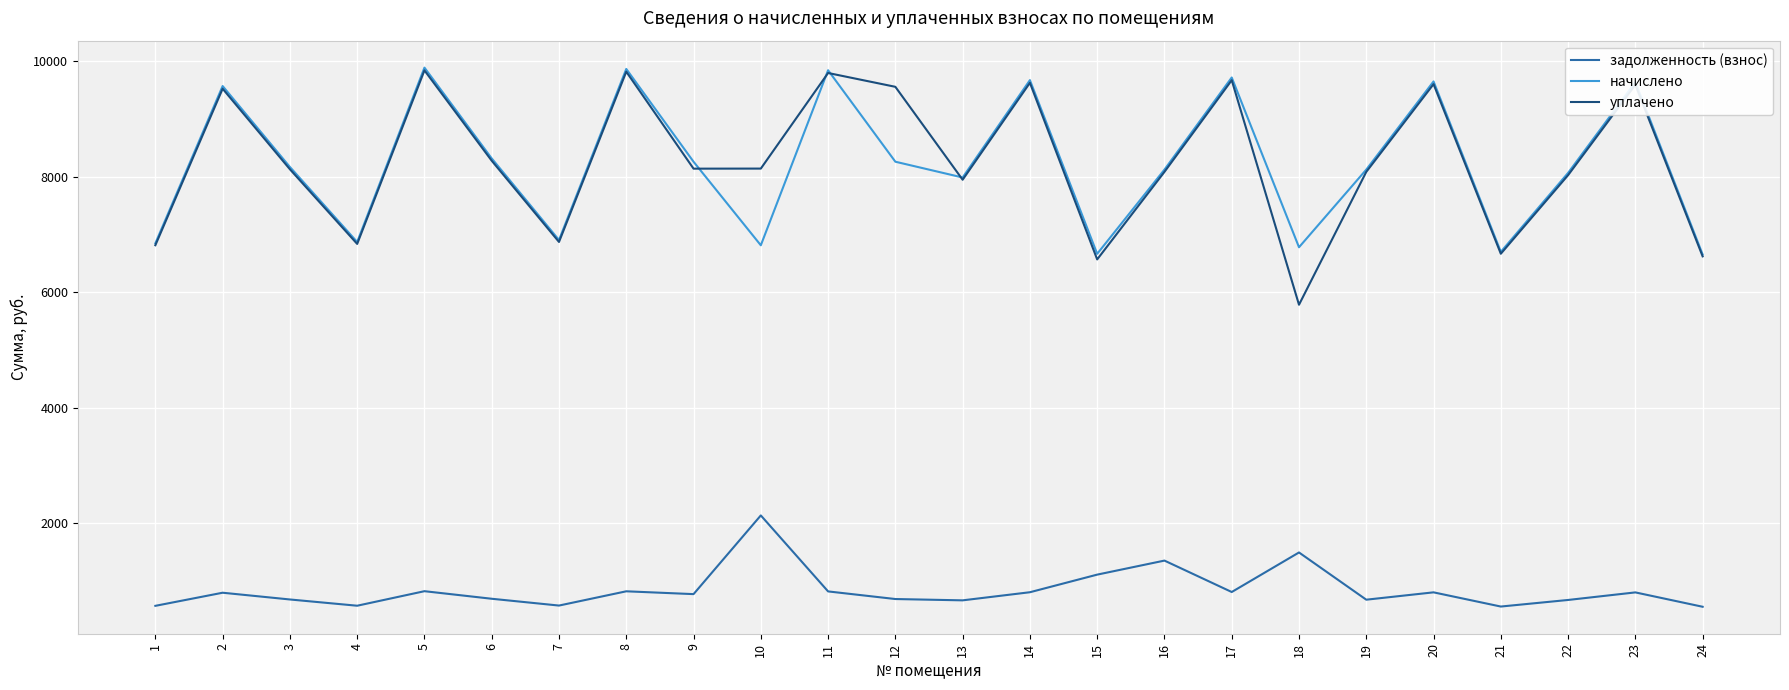

The уплачено series shows 5781.1 at 18. True or false?

True